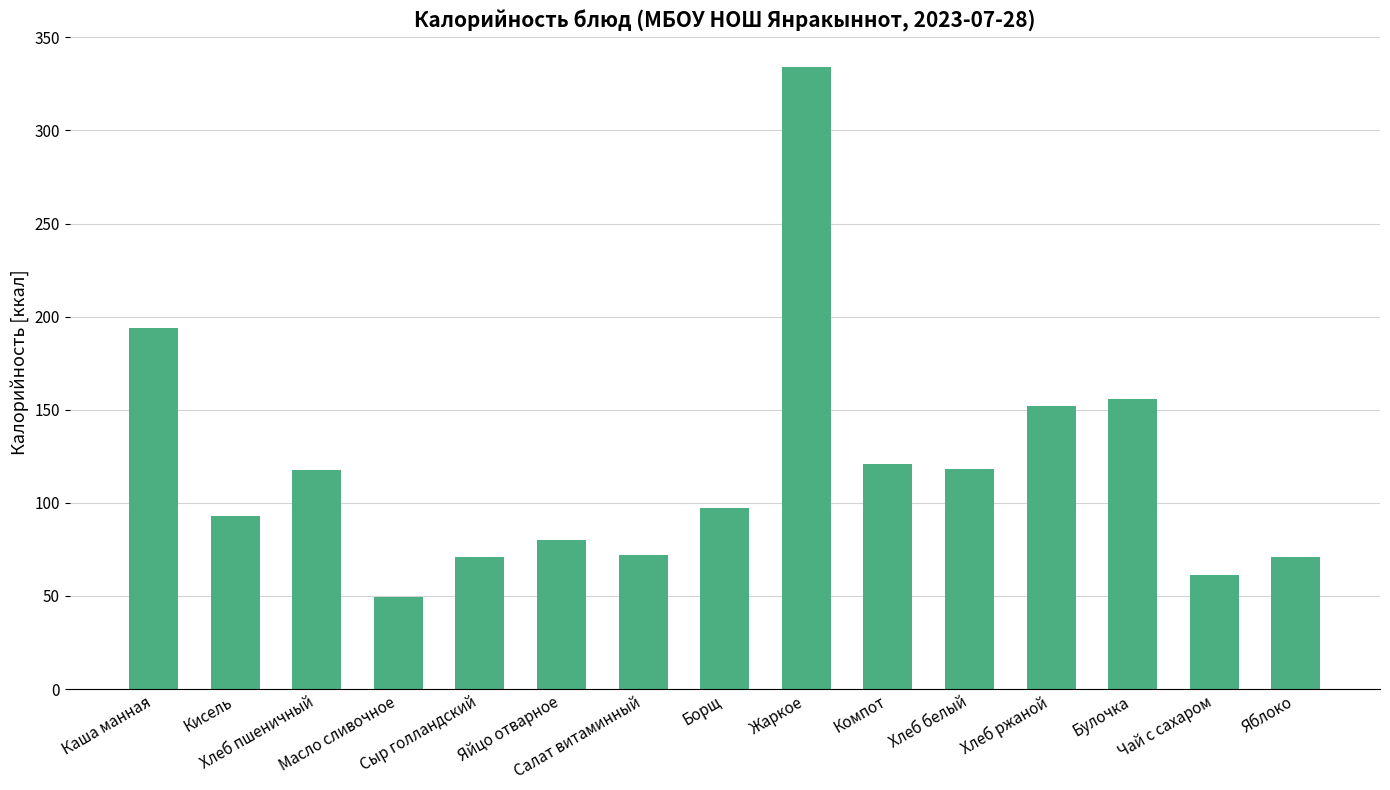

What is the change in value from Борщ to Жаркое?

+237.0